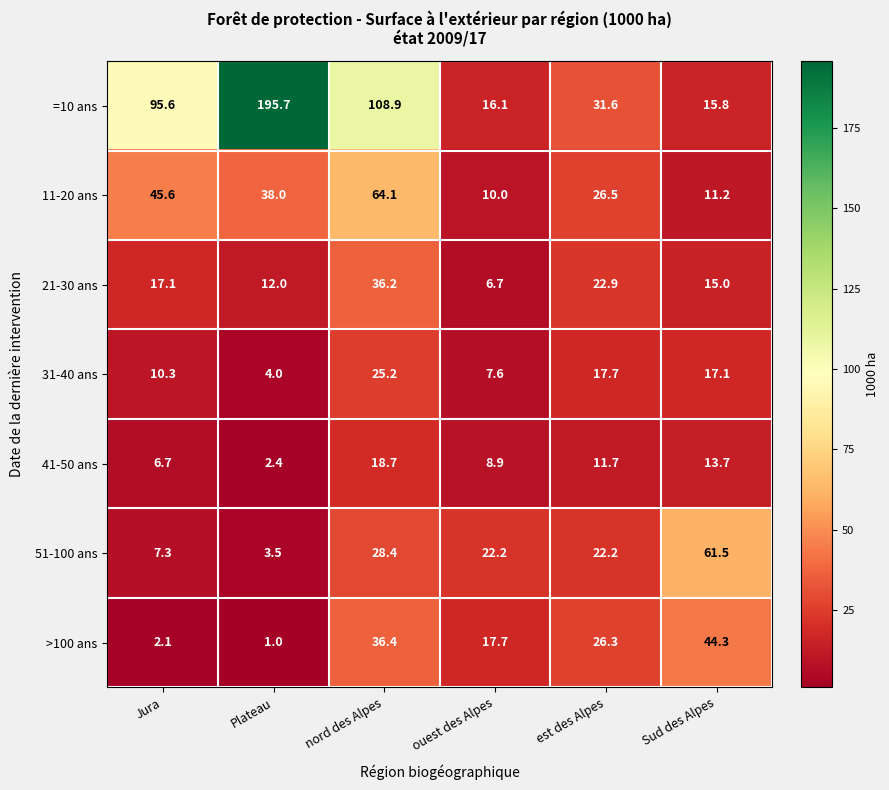

What is the total value across all series at Sud des Alpes?

178.6